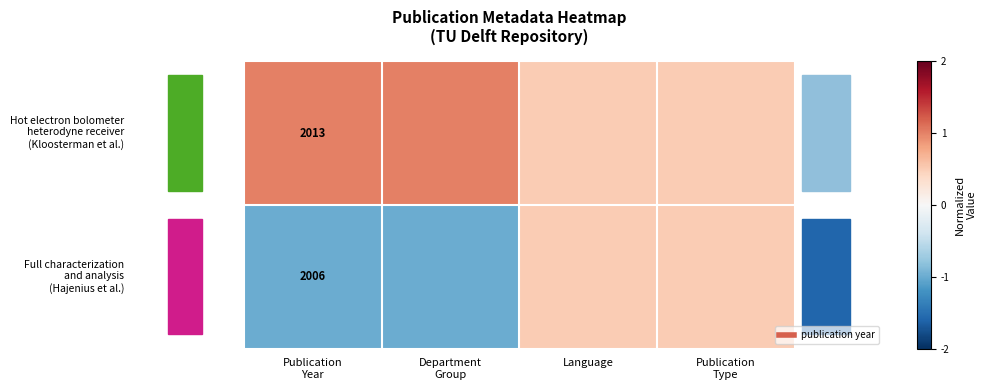

What value does the Full characterization and analysis (Hajenius et al.) series have at Department Group?

-1.0